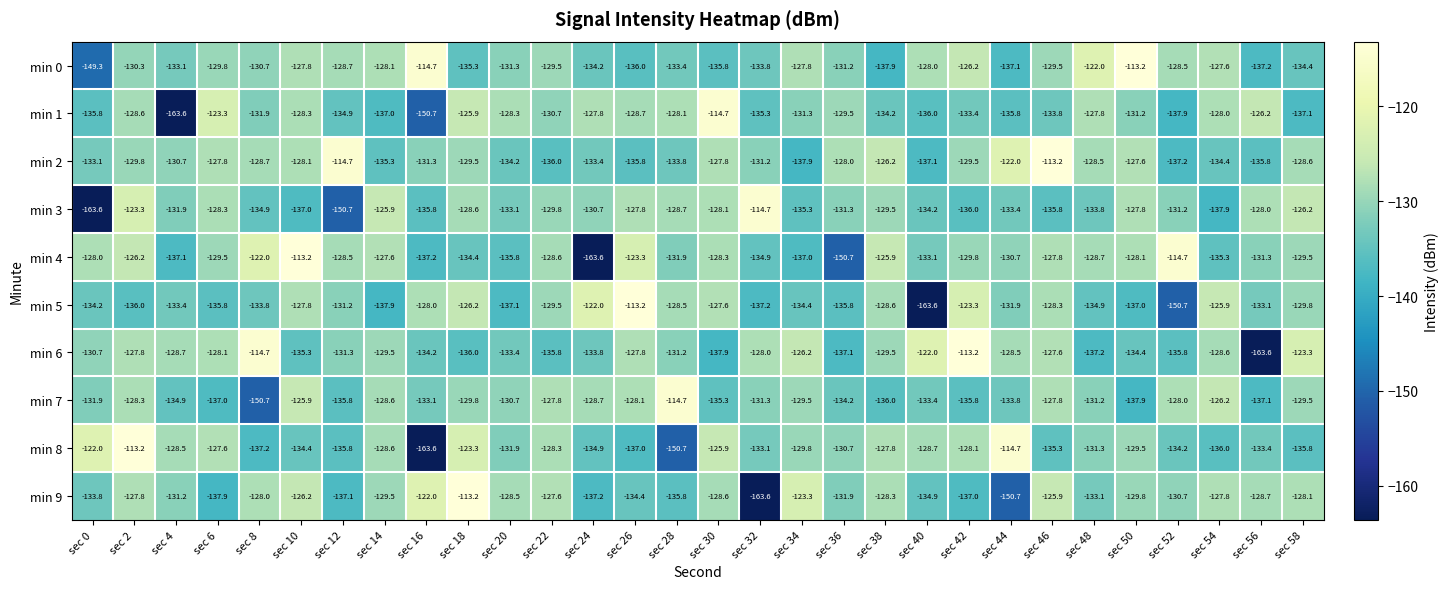

At sec 32, list the series in order from smallest to largest.

min 9, min 5, min 1, min 4, min 0, min 8, min 7, min 2, min 6, min 3